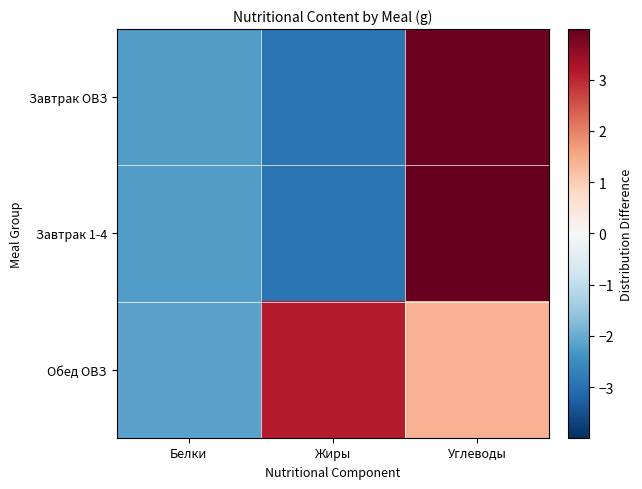

At how many categories does at least one series exceed 0?

2